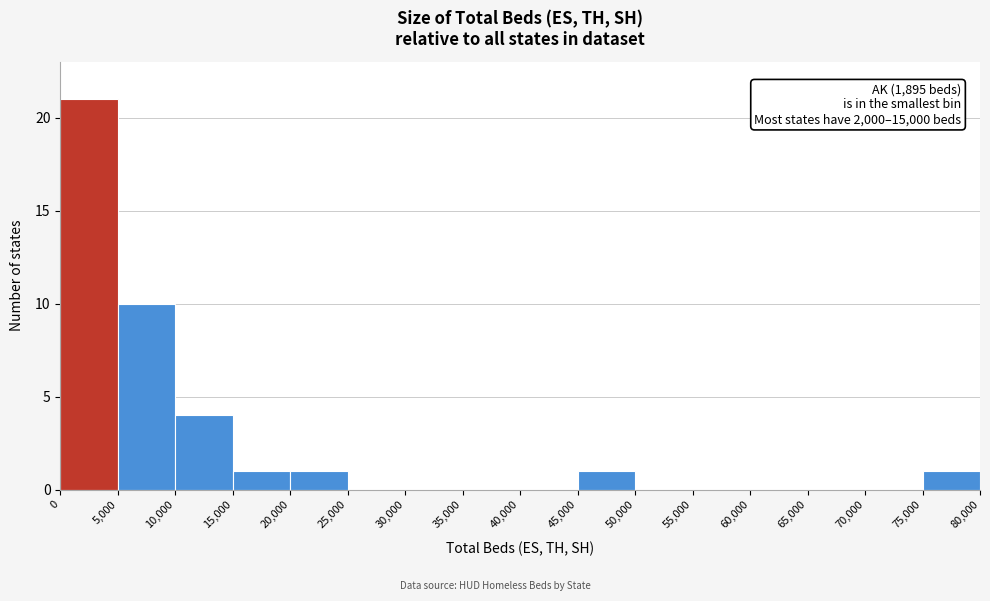

Which range on the x-axis has the tallest bar?

0 to 5,000